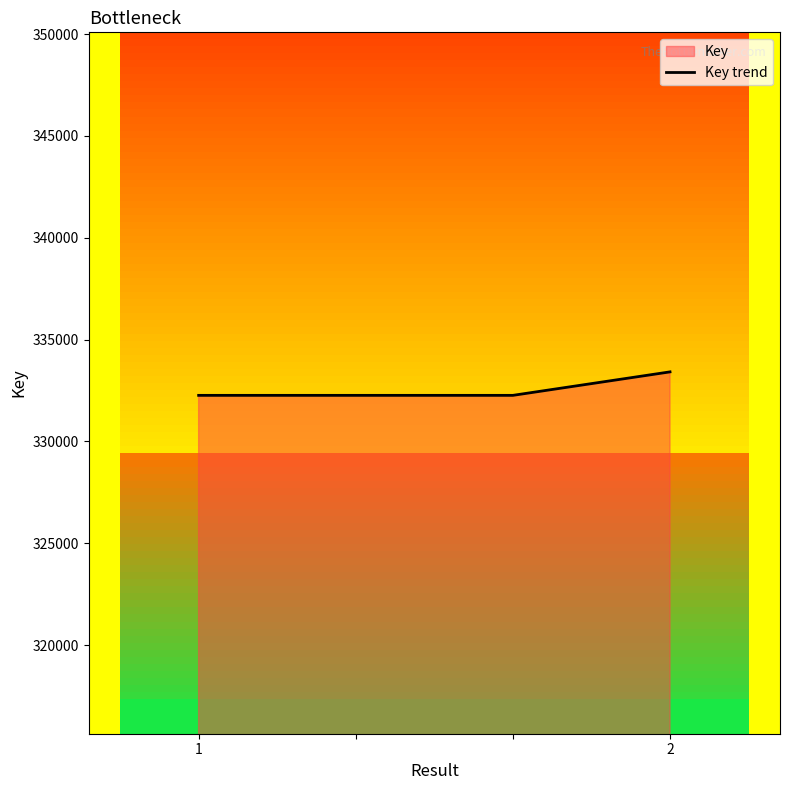

The value of Key trend at 1 is 332260. True or false?

True